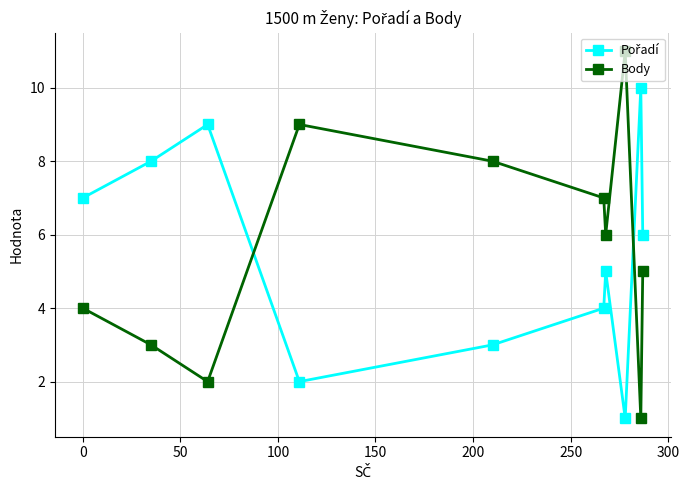

Which series has the widest spread of values?

Body